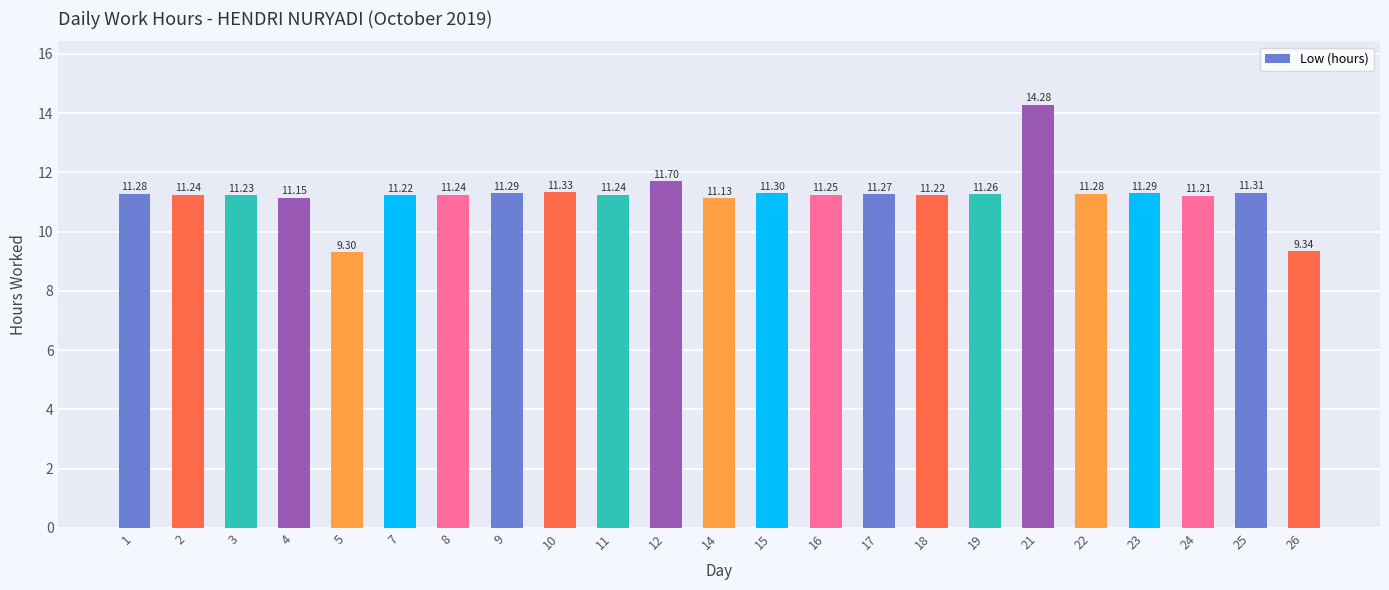

Does the chart contain stacked bars?

No